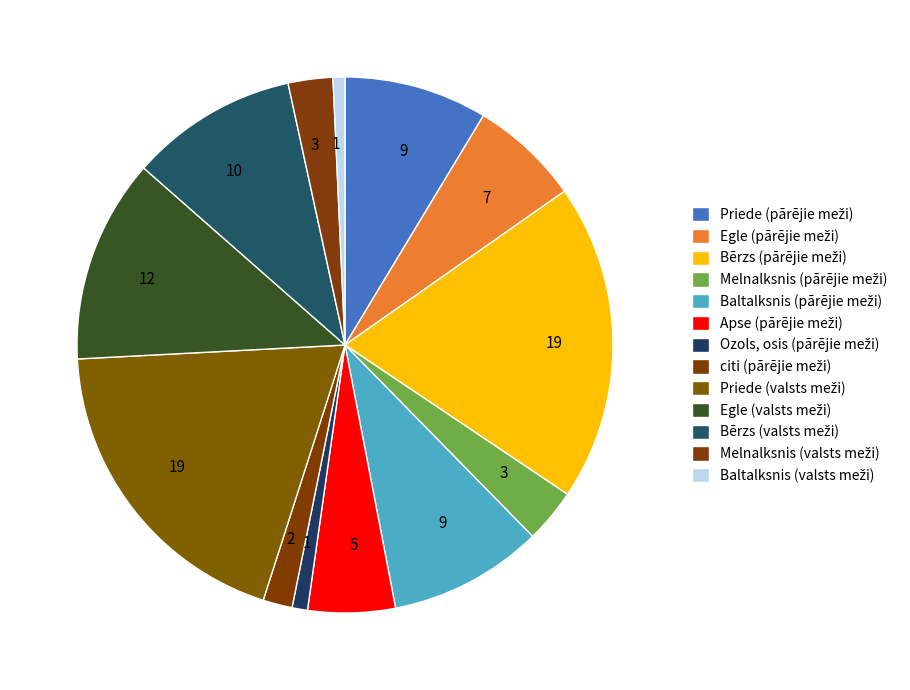

Is there a majority slice in this chart?

No